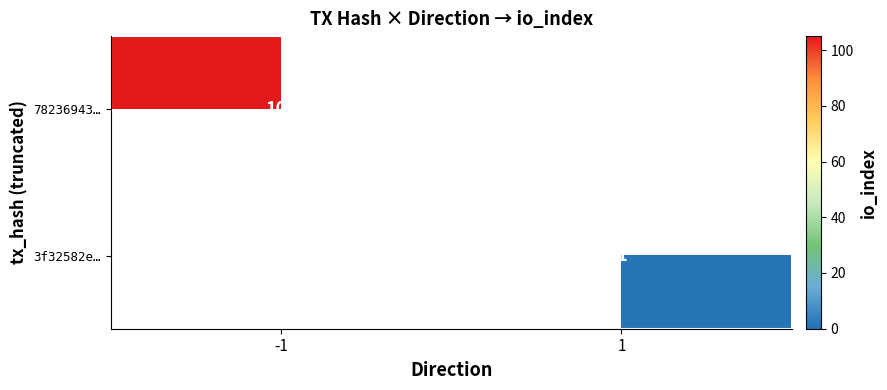

Is it true that 78236943… equals 31 at -1?

False